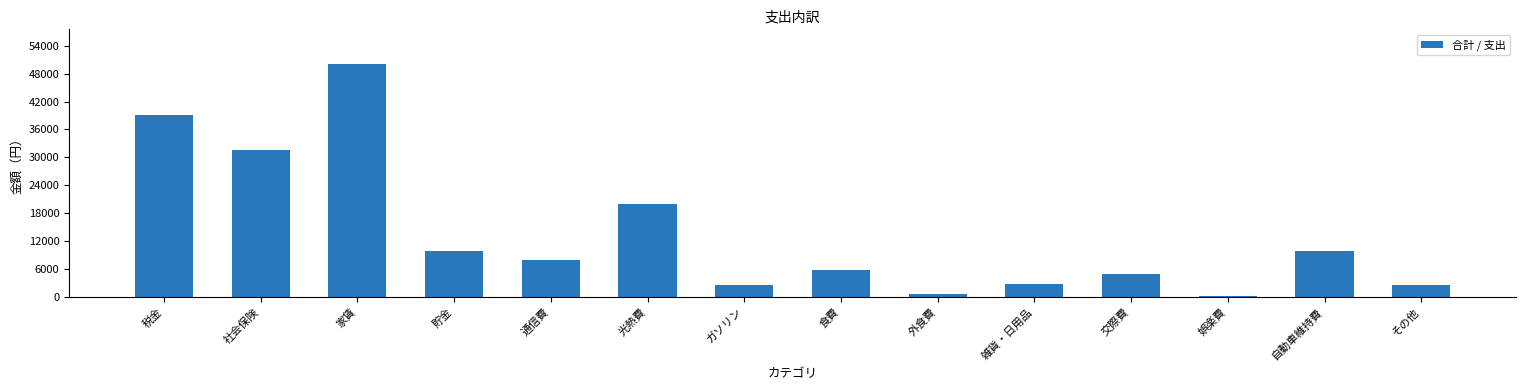

What value does the data have at 自動車維持費, to the nearest 50?

10000